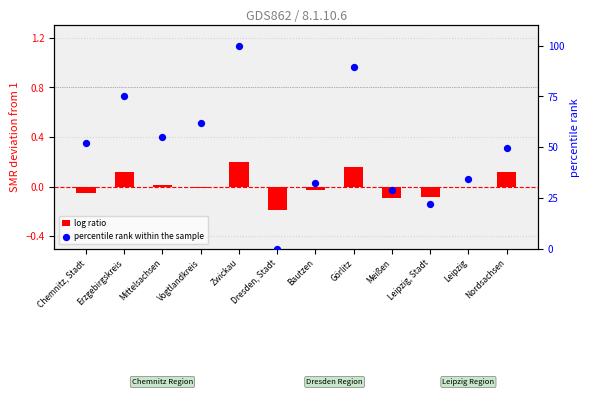

Which series contains the lowest Y value?

log ratio